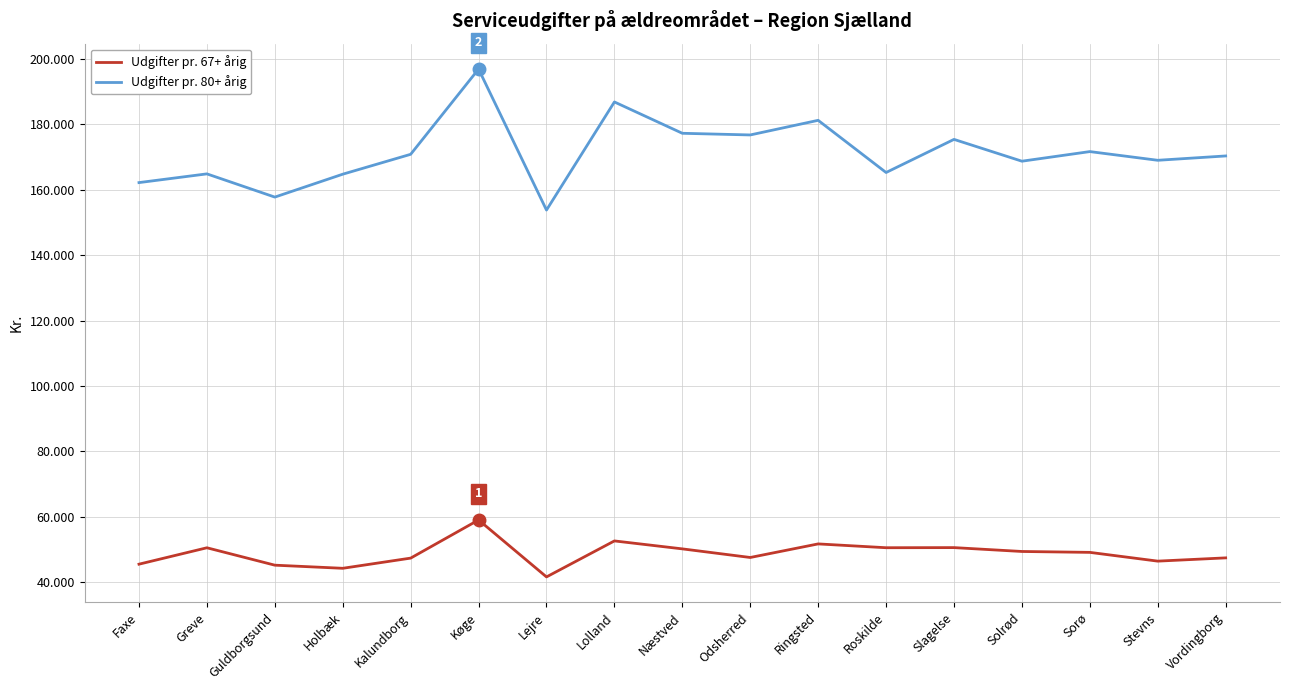

What are all the series names shown in the legend?

Udgifter pr. 67+ årig, Udgifter pr. 80+ årig